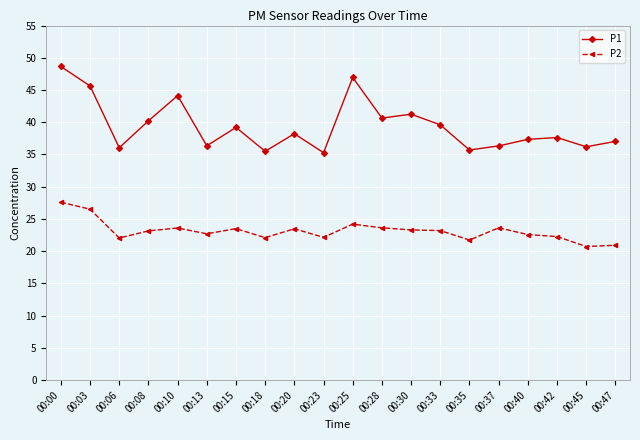

List the series in order of their overall mean, highest first.

P1, P2